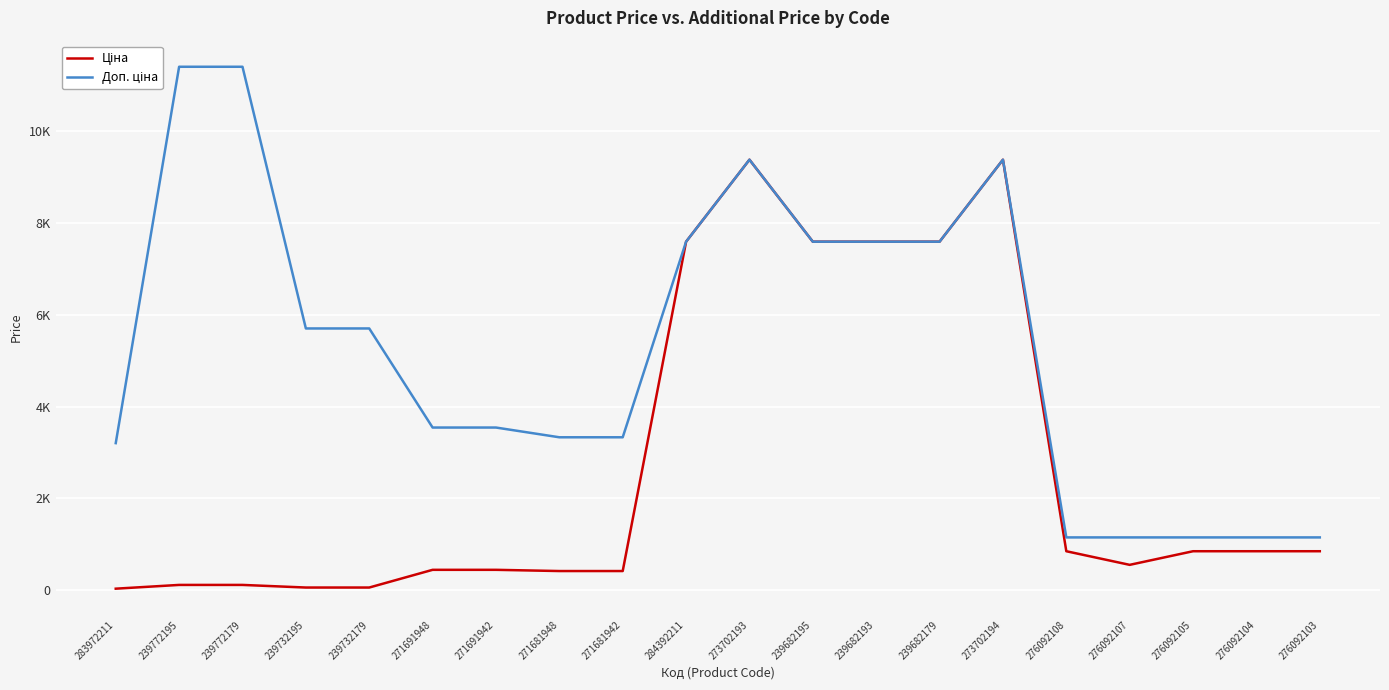

Which series has the largest range (max minus min)?

Доп. ціна